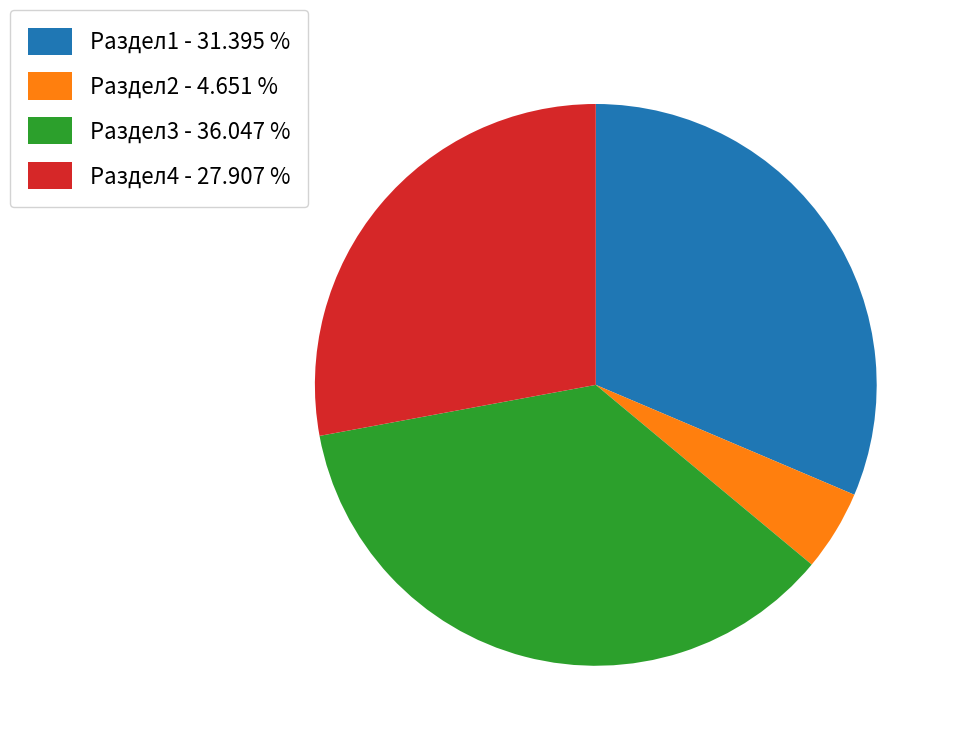

Which category has the smallest portion of the pie?

Раздел2 - 4.651 %